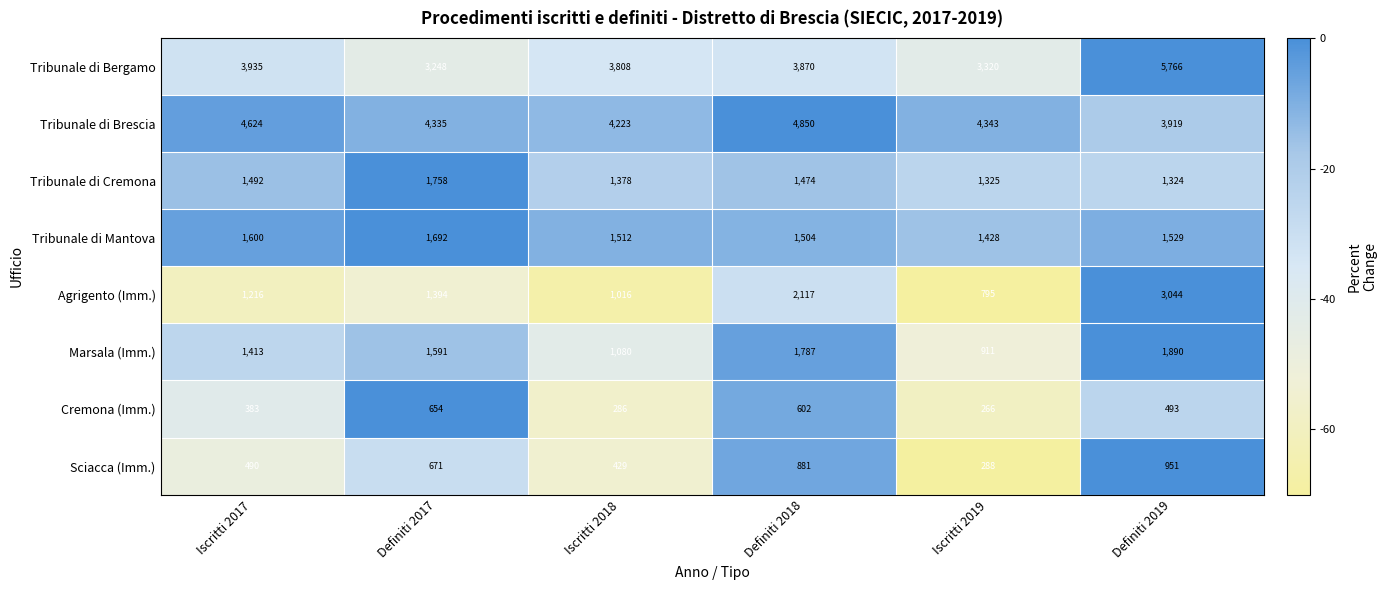

The value of Tribunale di Brescia at Iscritti 2018 is 5609. True or false?

False